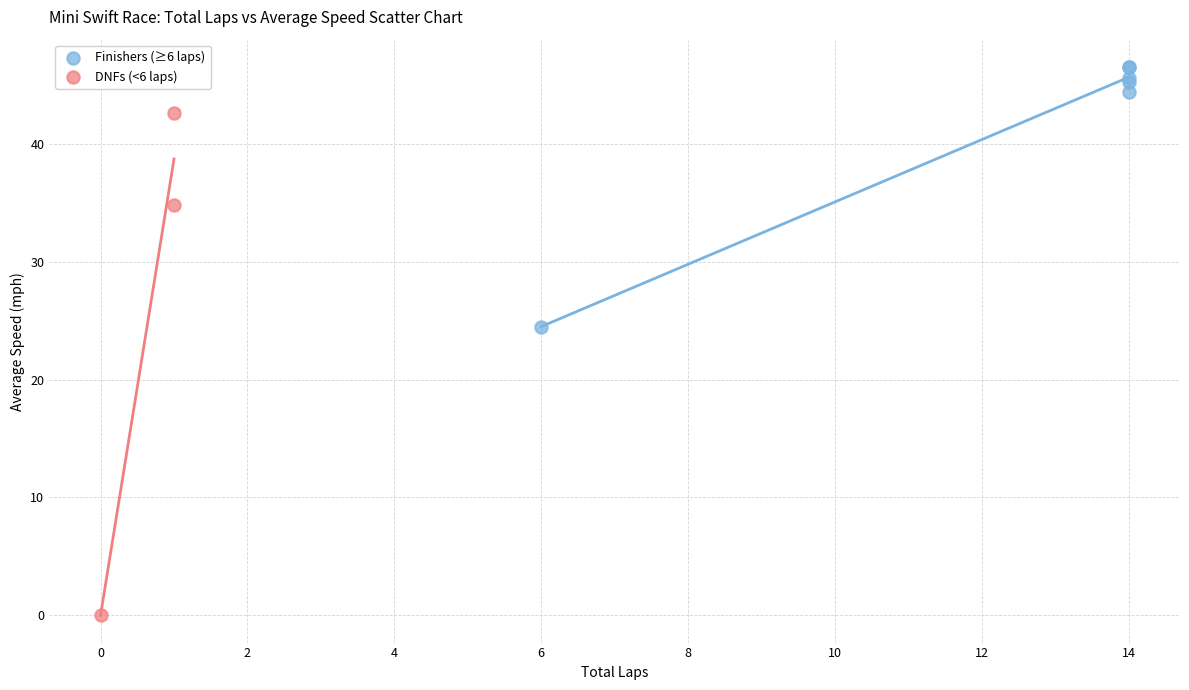

Which series reaches the maximum Y coordinate?

Finishers (≥6 laps)